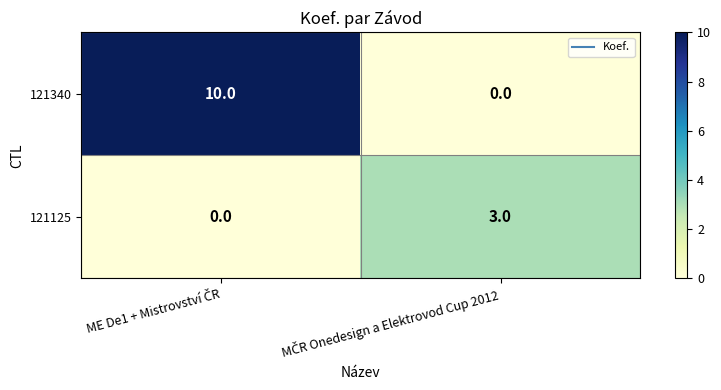

Rank the series by their maximum value, from lowest to highest.

121125, 121340